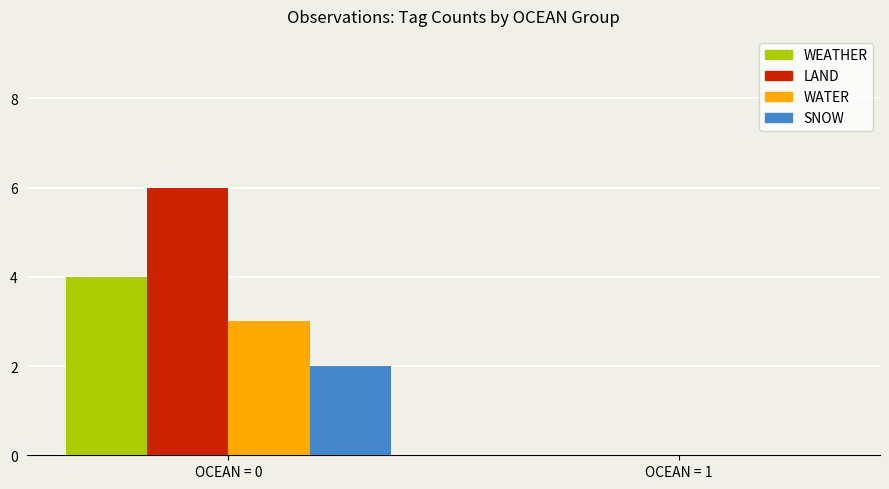

Is it true that WEATHER equals 5 at OCEAN = 0?

False